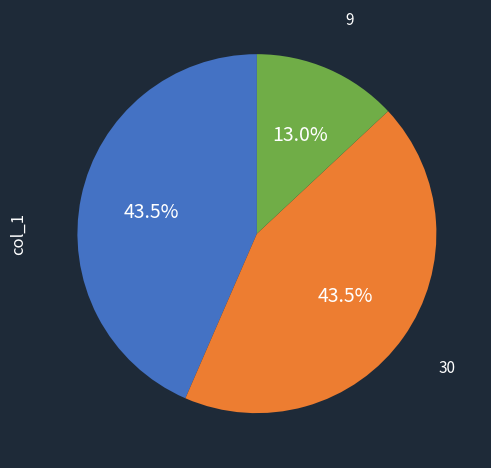

How many segments does this pie chart have?

3